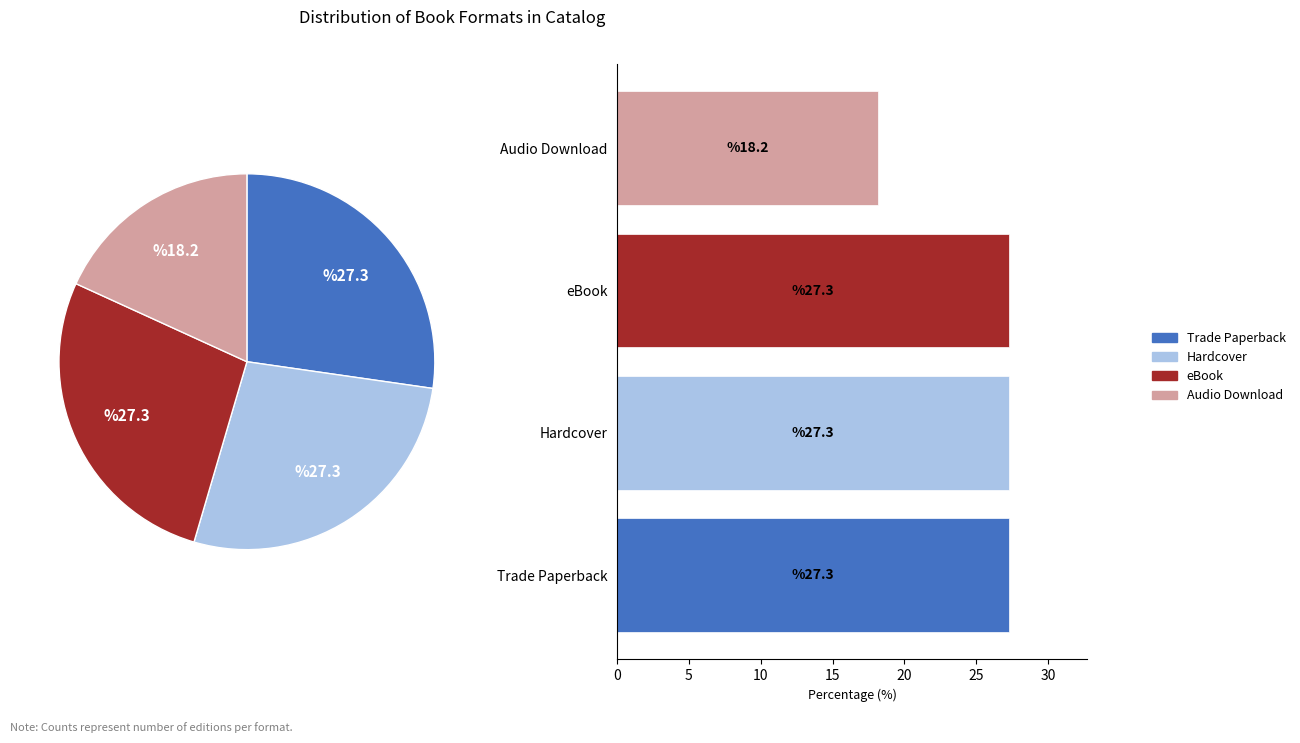

What percentage is the eBook slice, to the nearest percent?

27%